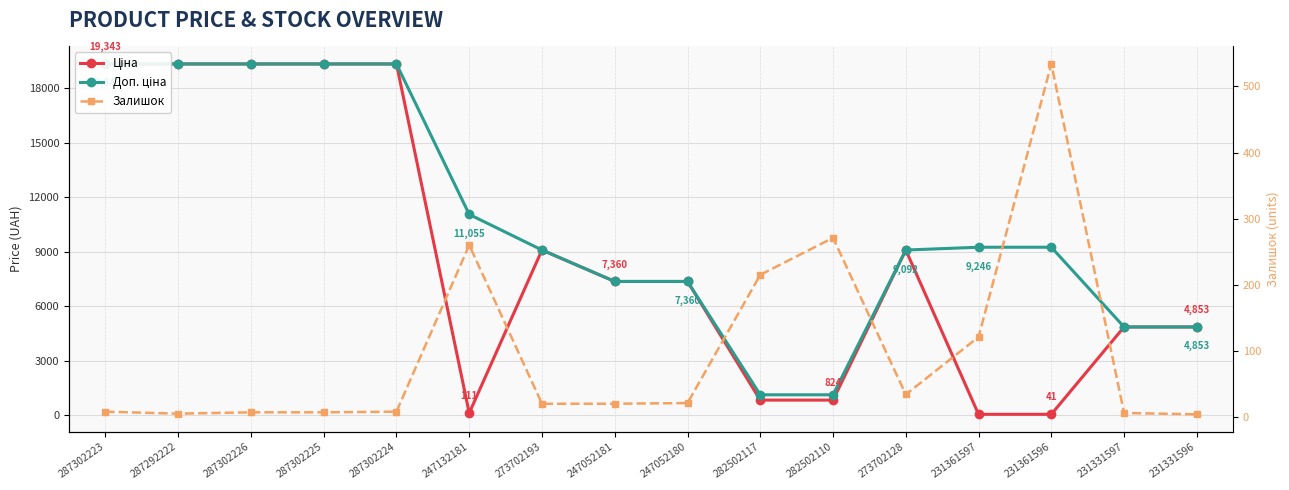

Does the chart display data point markers on the line(s)?

Yes